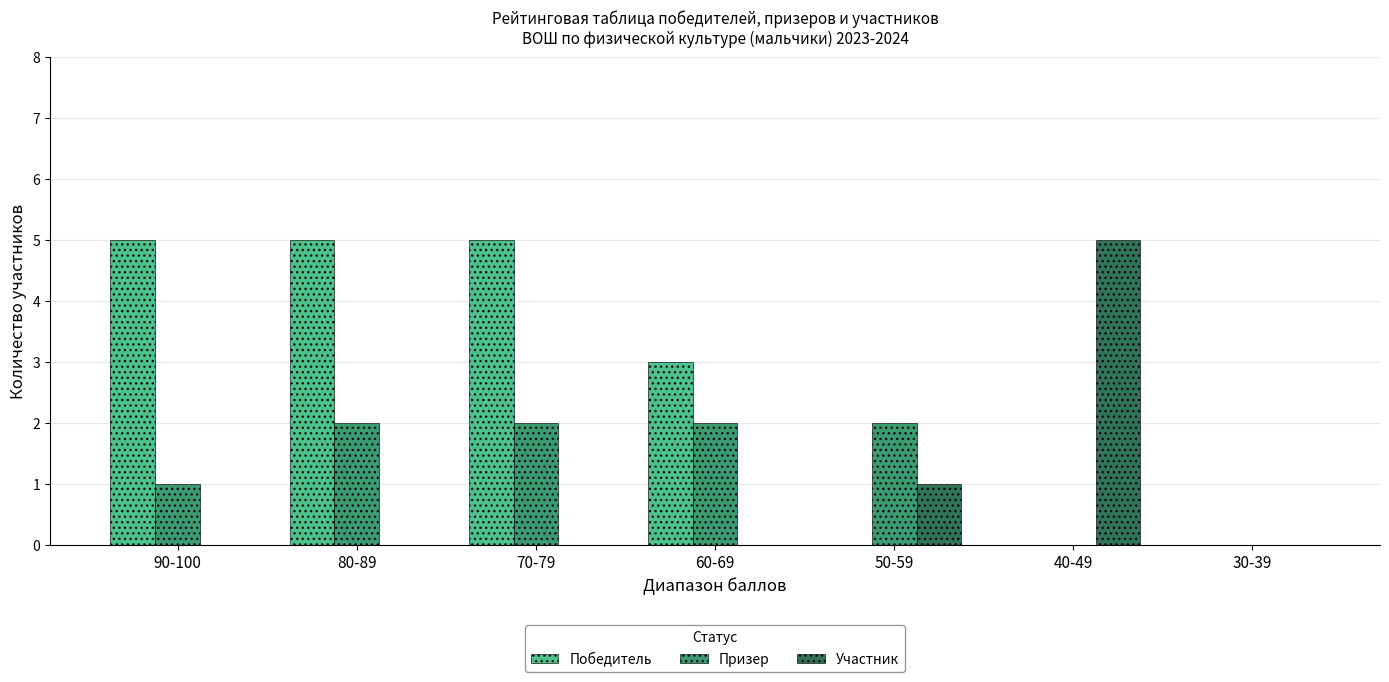

Is the value of Победитель at 70-79 greater than the value of Призер at 30-39?

Yes